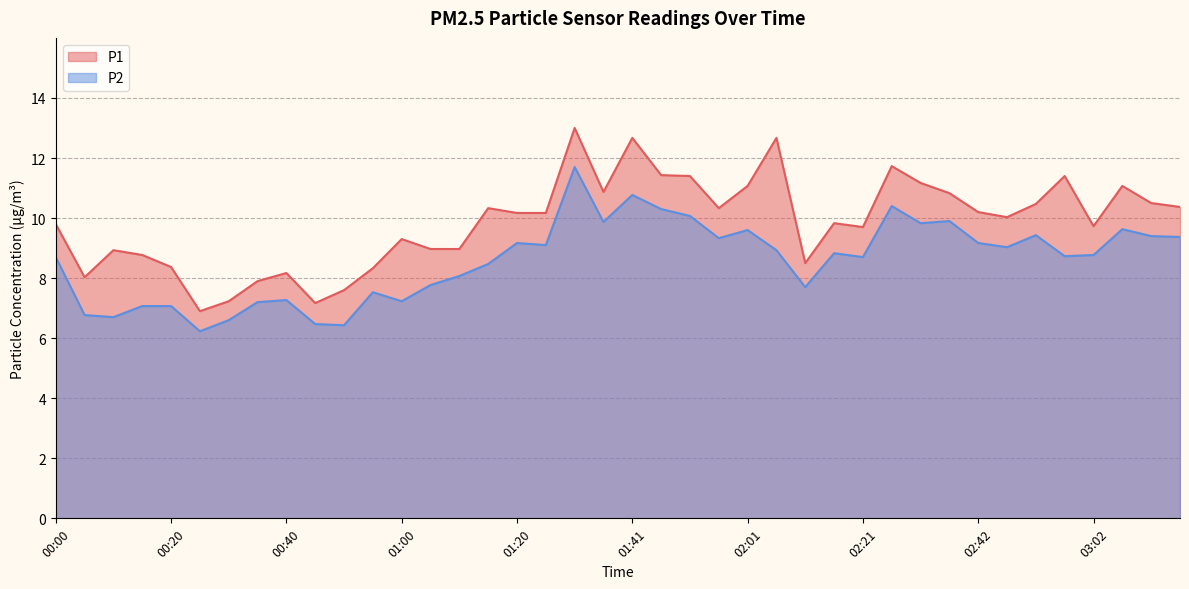

Which has a higher value, 02:11 or 01:00?

01:00